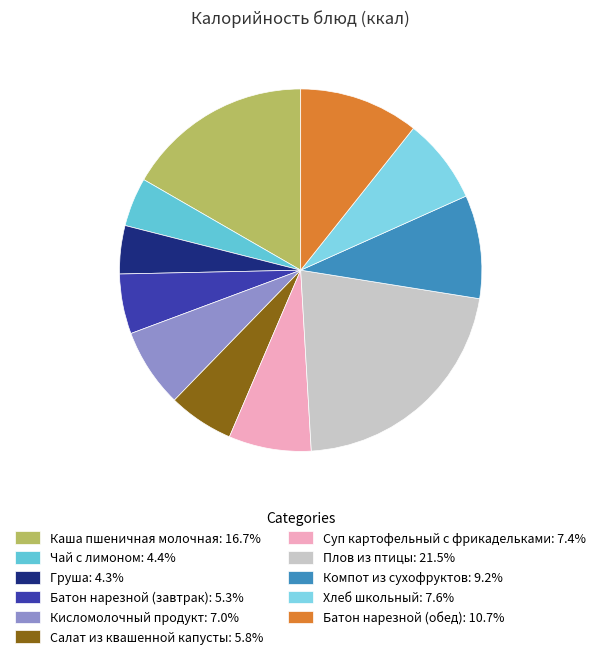

Is there any slice that represents more than half of the pie?

No